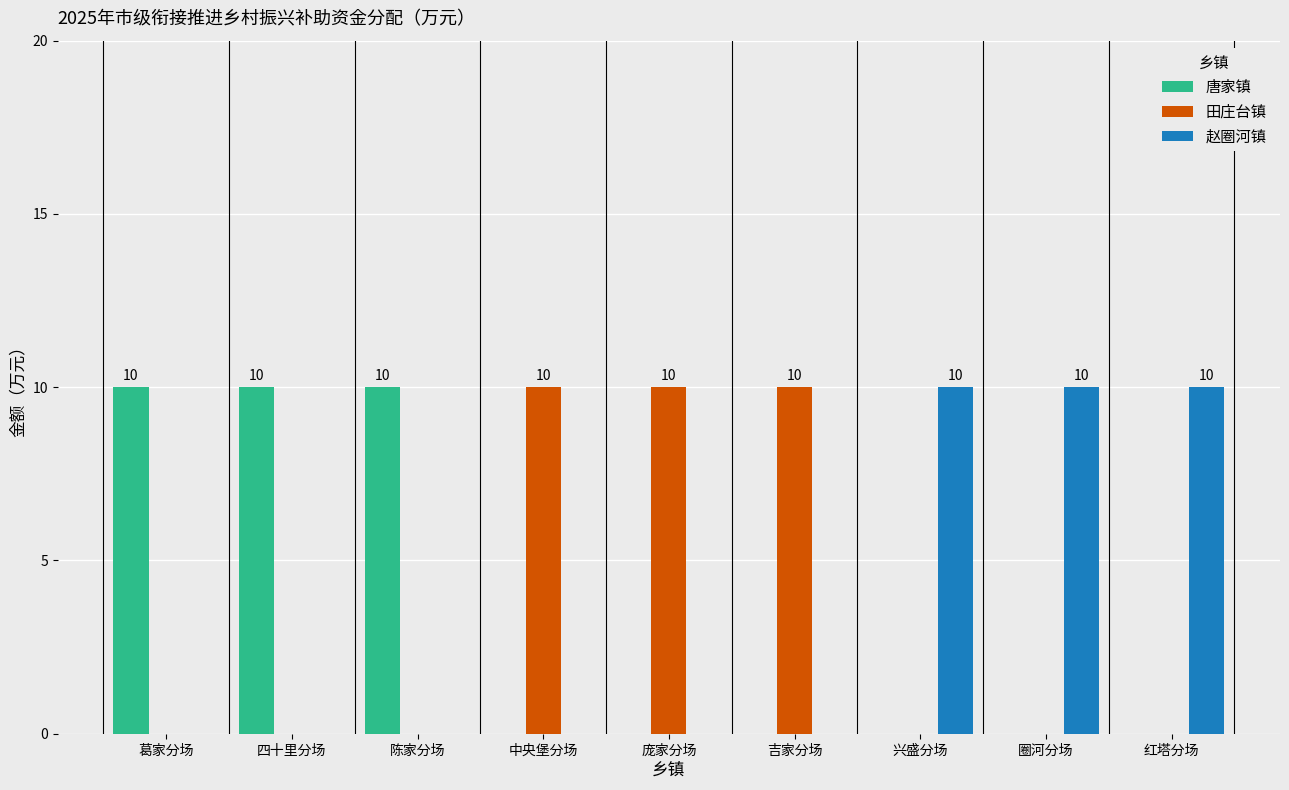

Is the value of 赵圈河镇 at 圈河分场 greater than the value of 唐家镇 at 圈河分场?

Yes